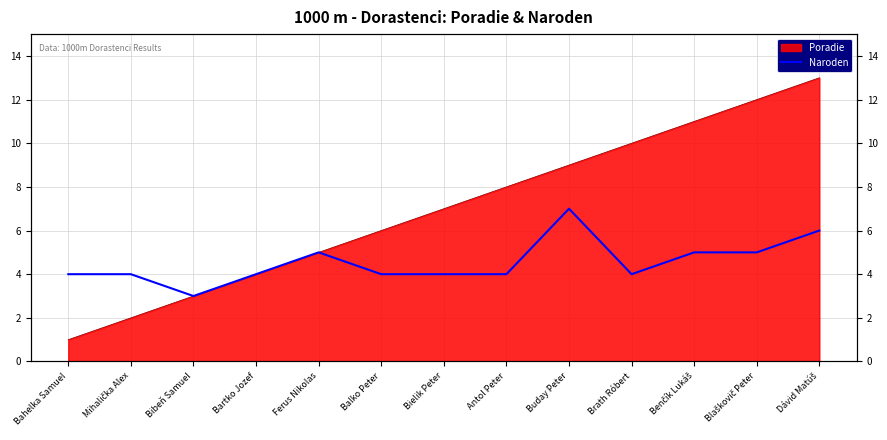

What position from the right is Dávid Matúš?

1